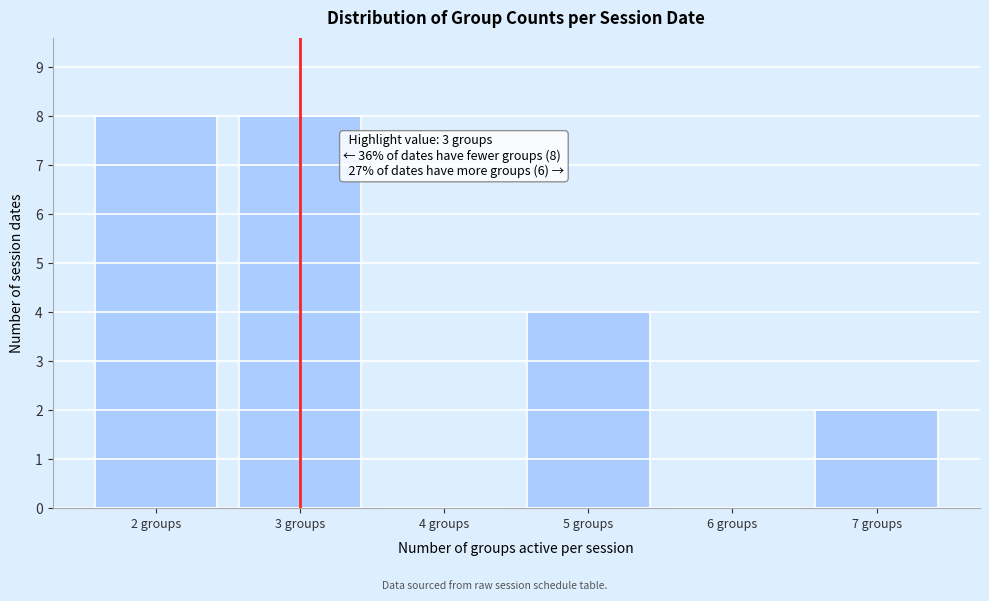

Reading right to left, transcribe all the data shown in this chart.

7 groups=2	6 groups=0	5 groups=4	4 groups=0	3 groups=8	2 groups=8